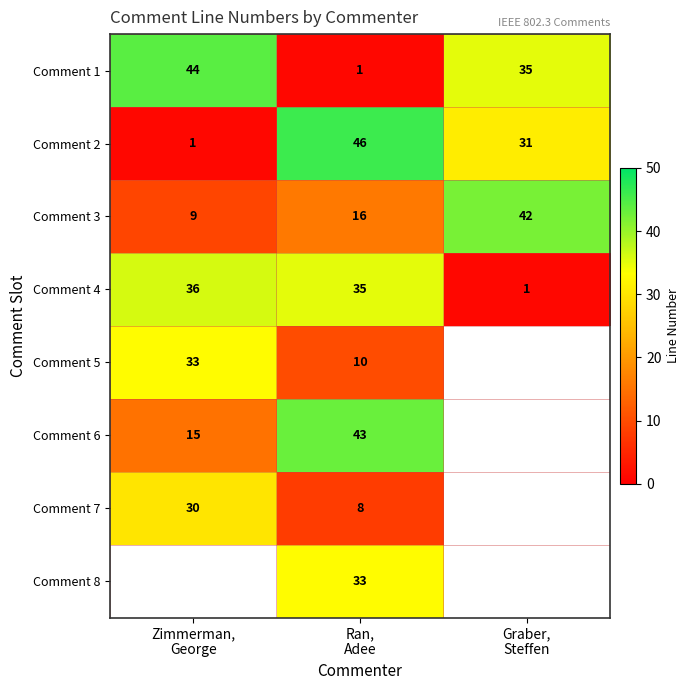

What is the difference between the maximum and minimum values in the Comment 1 series?

43